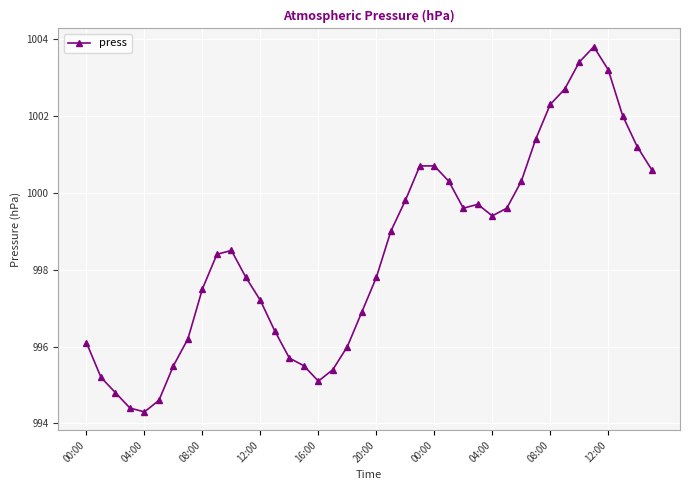

What is the difference between the maximum and second lowest values?

9.4